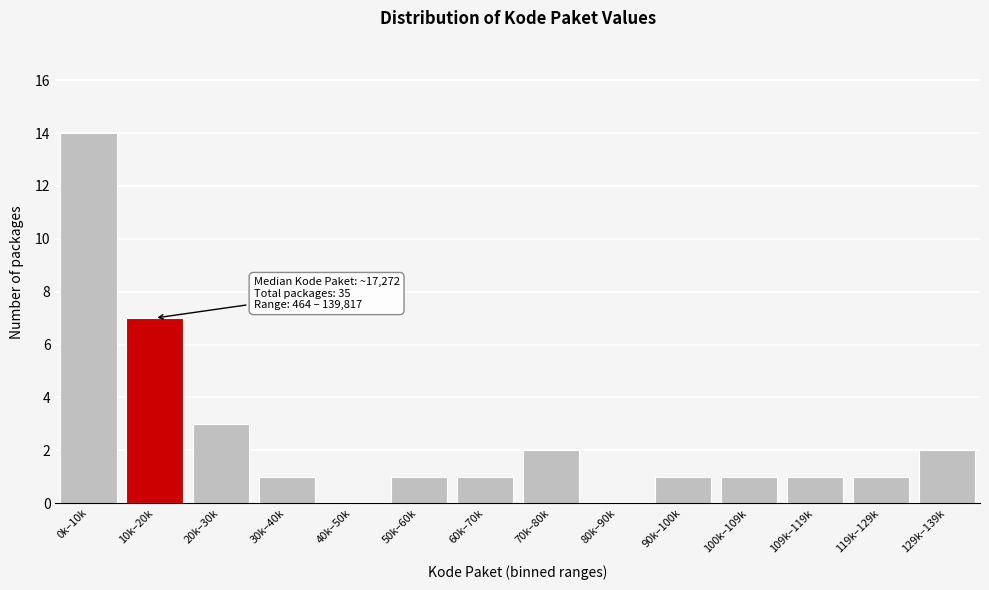

Reading right to left, what are all the values shown in this chart?

129k–139k=2	119k–129k=1	109k–119k=1	100k–109k=1	90k–100k=1	80k–90k=0	70k–80k=2	60k–70k=1	50k–60k=1	40k–50k=0	30k–40k=1	20k–30k=3	10k–20k=7	0k–10k=14